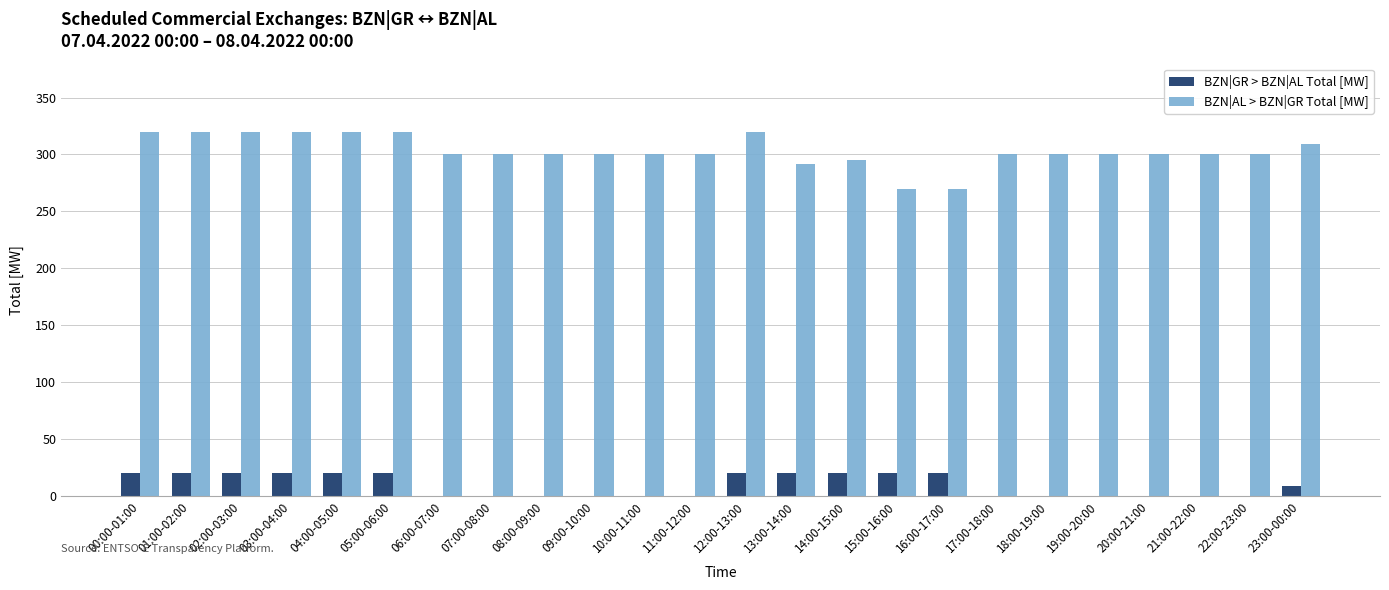

How many groups of bars are there?

24